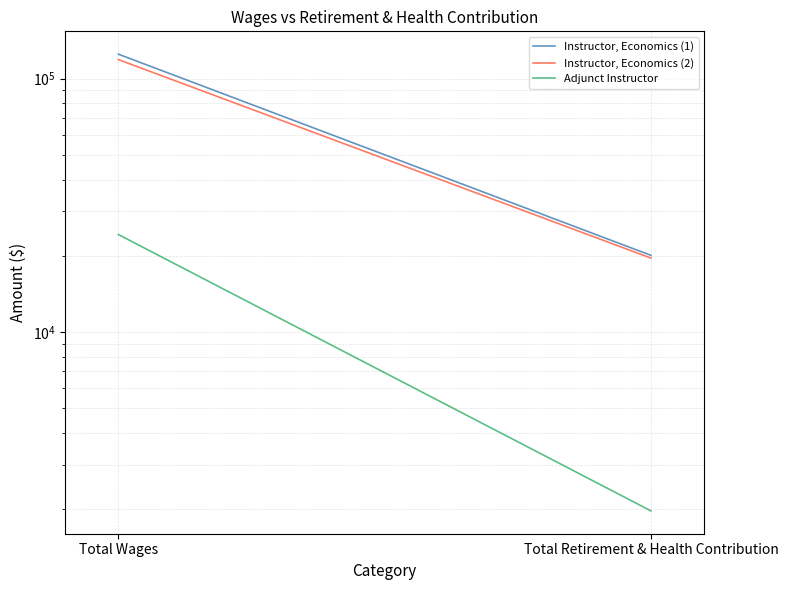

Which category has the lowest value across all series?

Total Retirement & Health Contribution